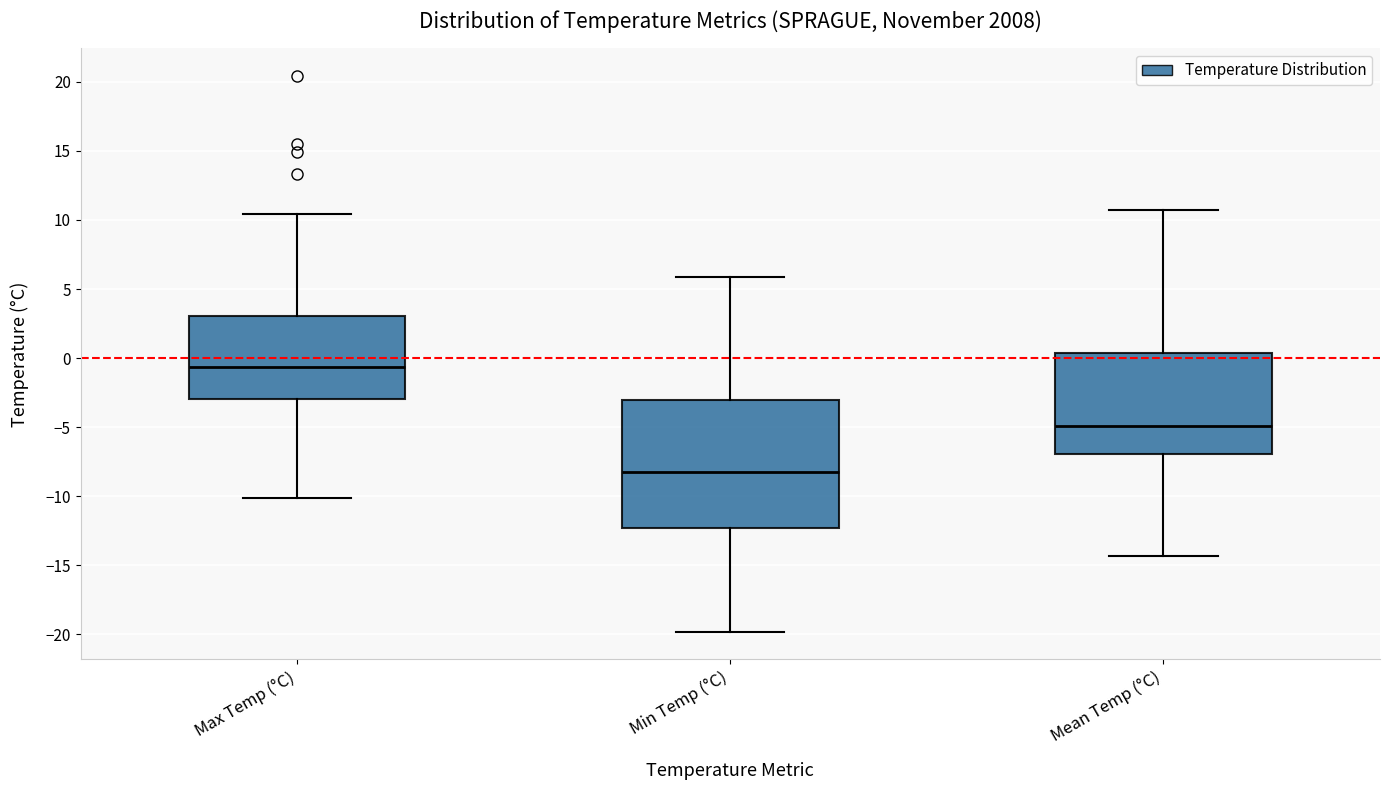

Which box has the highest median line?

Max Temp (°C)